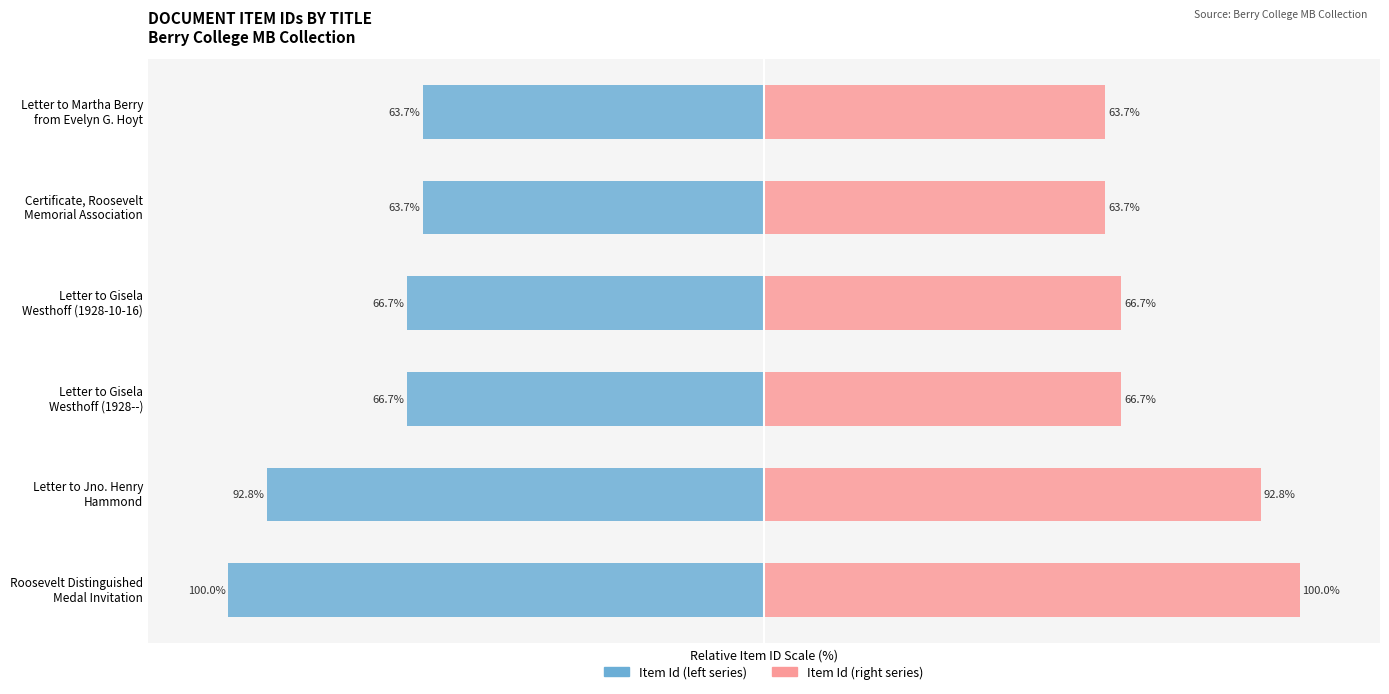

Reading left to right, transcribe all the data shown in this chart.

Item Id (left series): -100.0	-92.8	-66.7	-66.7	-63.7	-63.7
Item Id (right series): 100.0	92.8	66.7	66.7	63.7	63.7